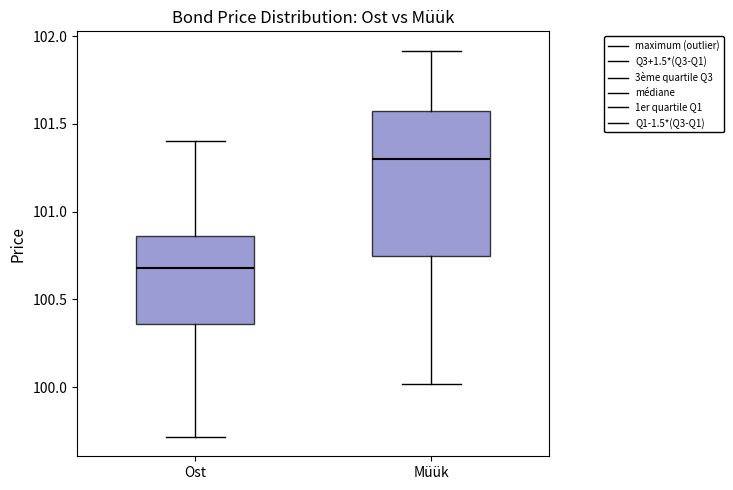

Which box has the highest median line?

Müük